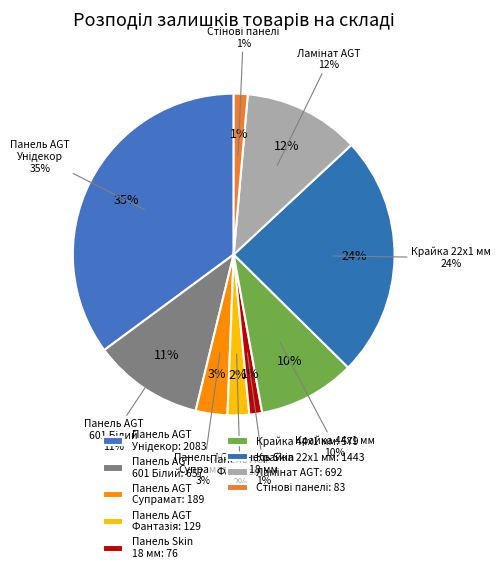

Does Панель AGT
Фантазія account for over 50% of the chart?

No